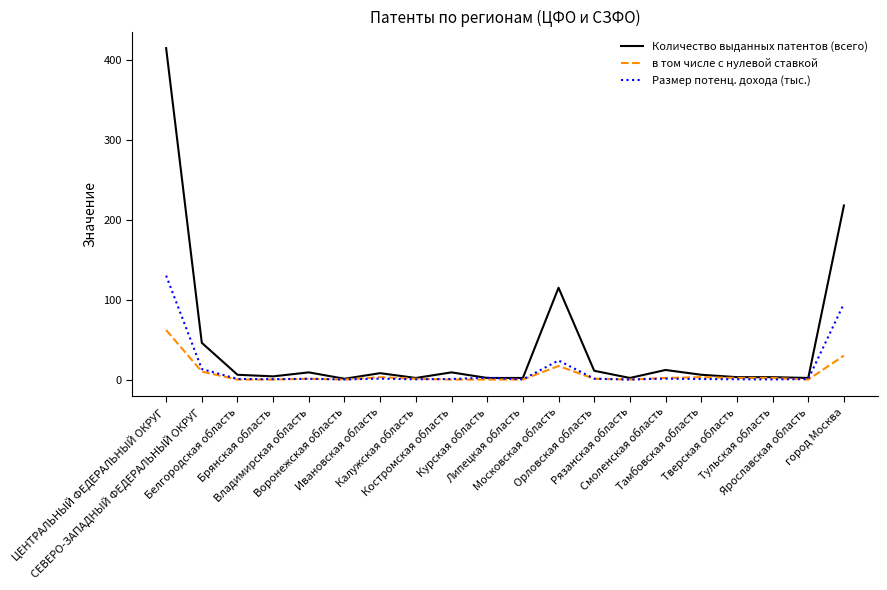

What is the average value of the в том числе с нулевой ставкой series?

6.7